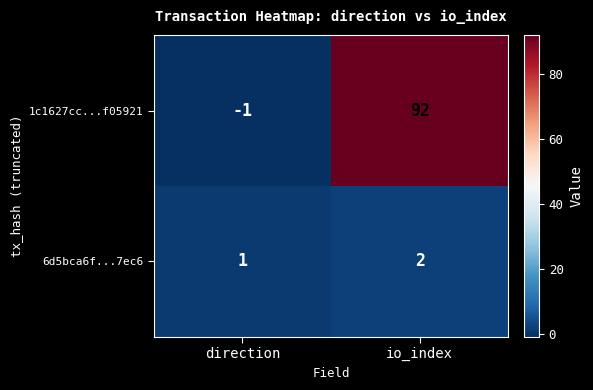

What is the sum of all 6d5bca6f...7ec6 values?

3